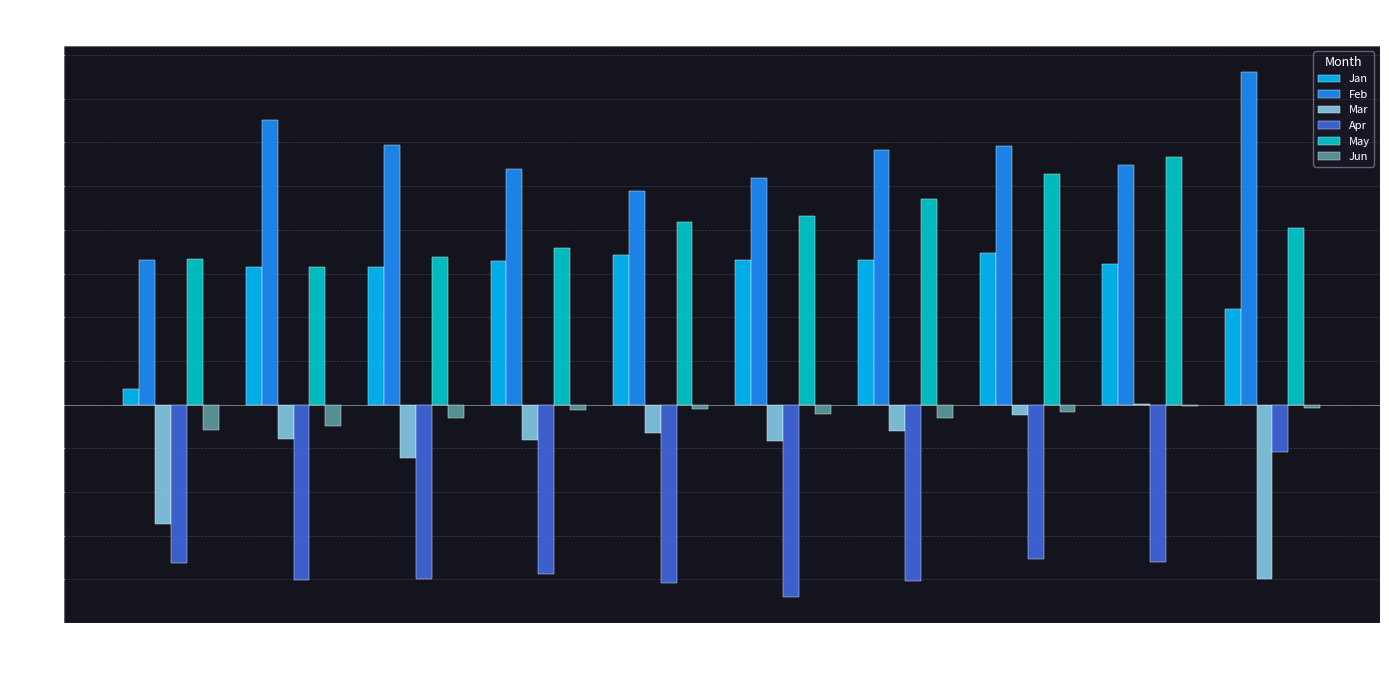

Which series has the largest total across all categories?

Feb